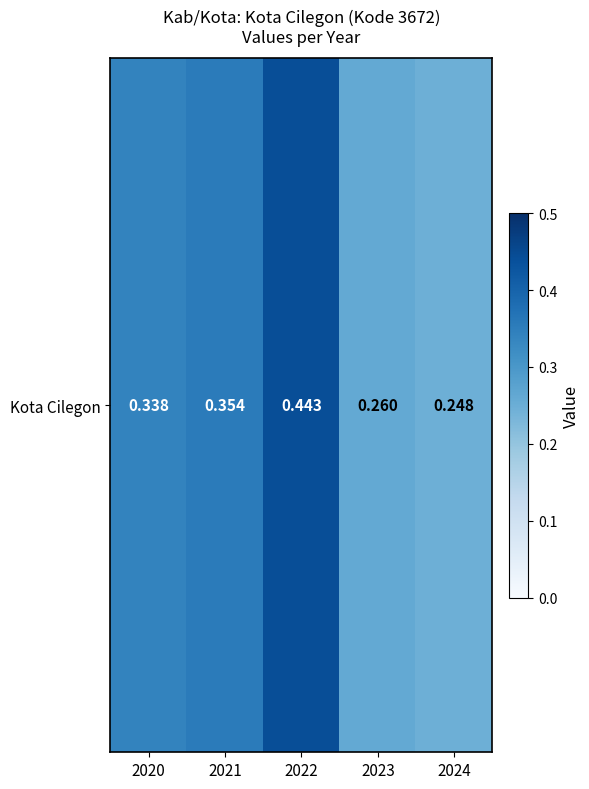

Reading left to right, transcribe all the data shown in this chart.

0.3	0.4	0.4	0.3	0.2